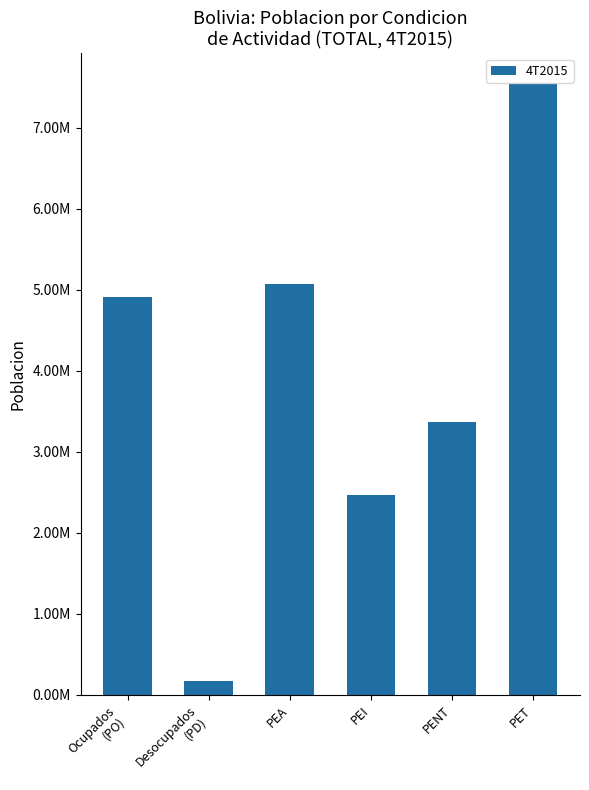

True or false: the data shows 3718448.6 at PET.

False